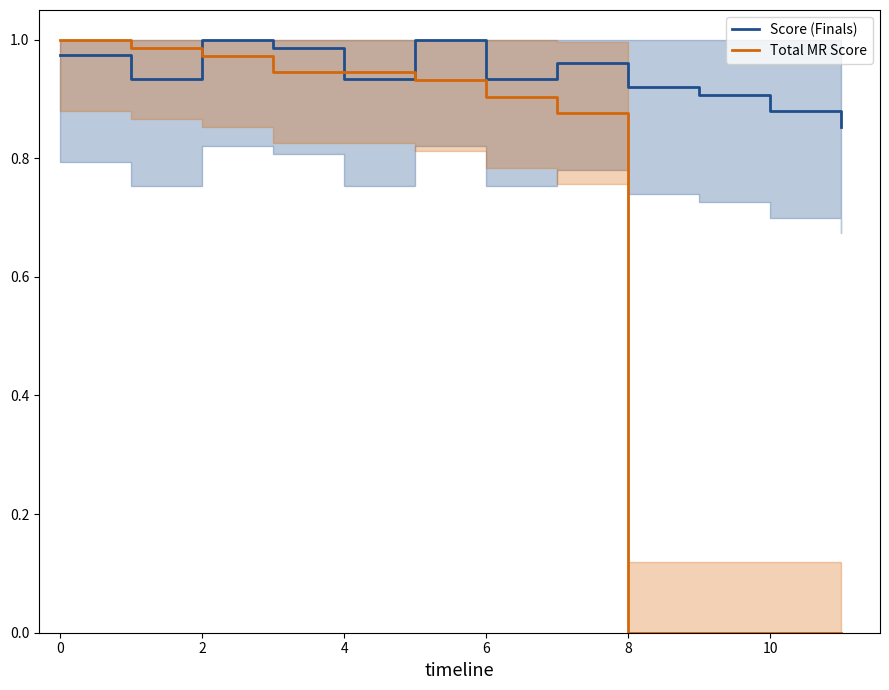

How many data points does each series have?

12